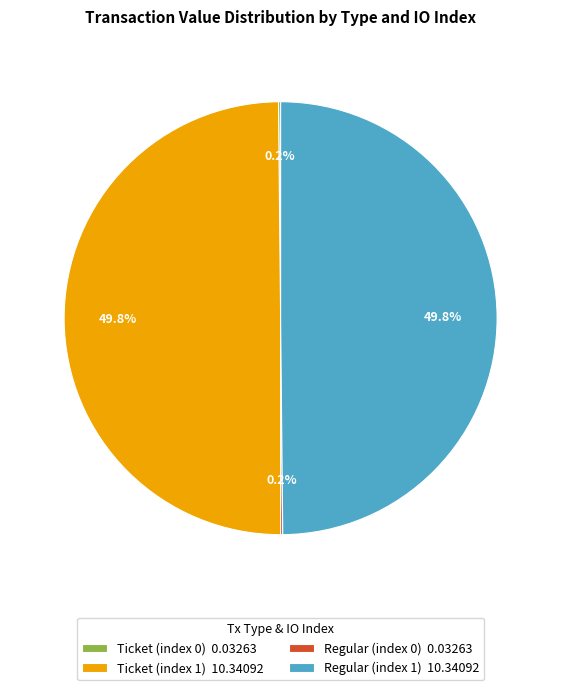

What is the smallest slice in the pie chart?

Ticket (index 0)